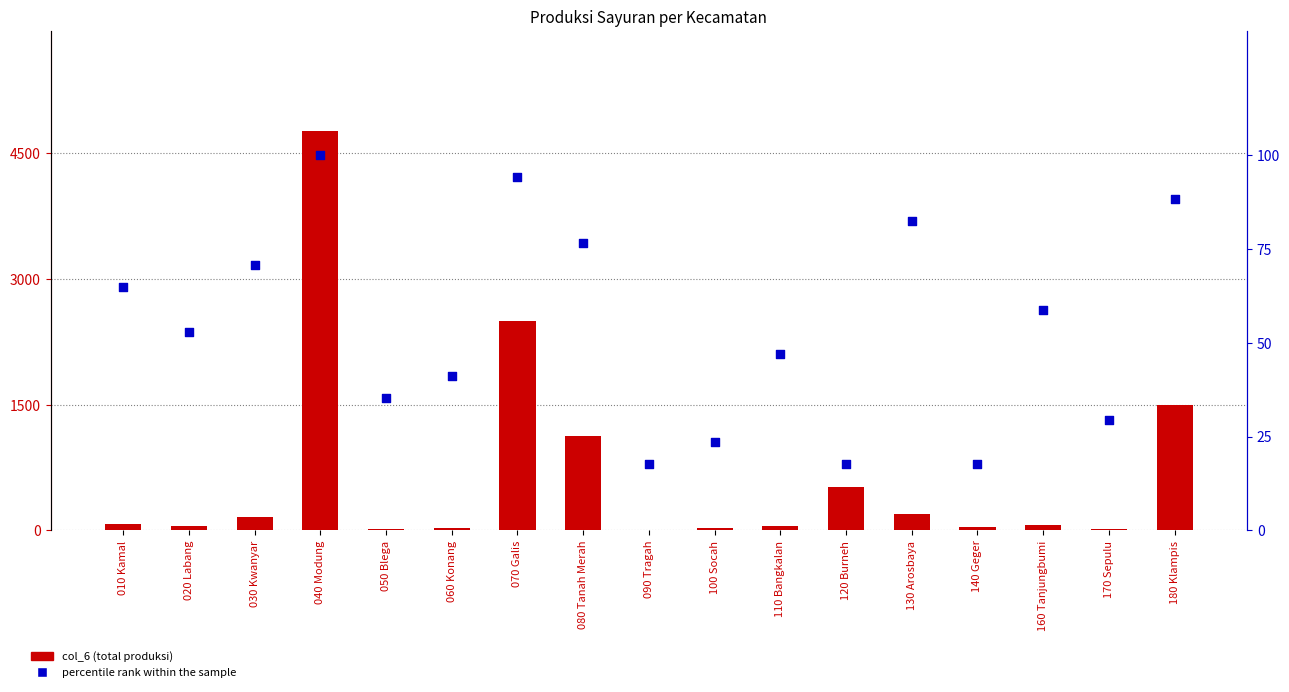

Which series reaches the minimum Y coordinate?

col_6